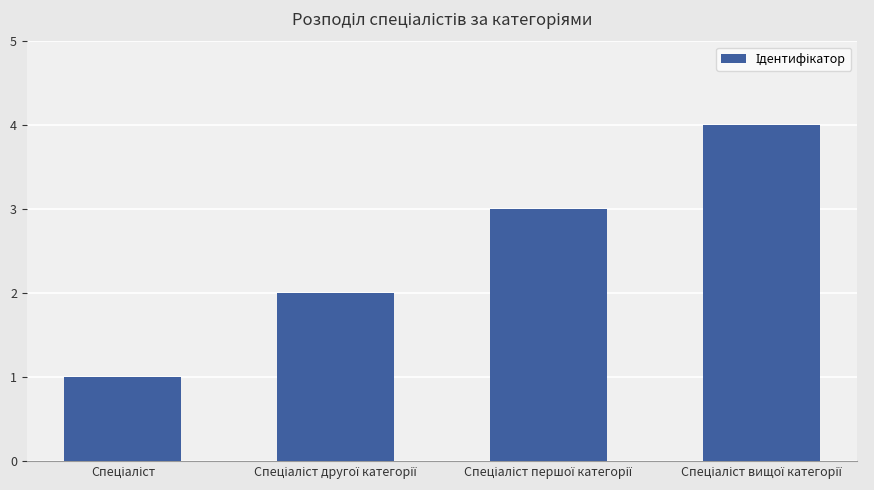

What is the sum of all values?

10